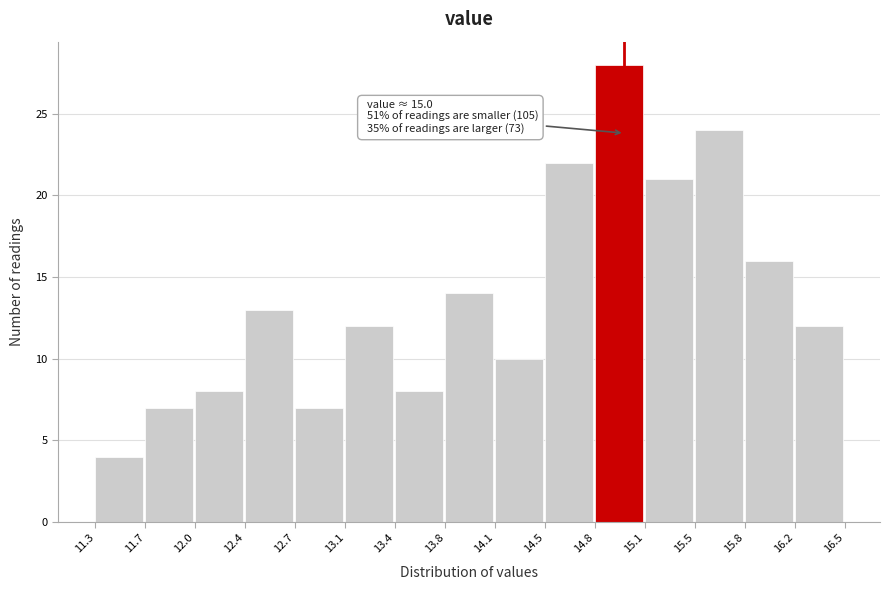

Which range on the x-axis has the tallest bar?

14.8 to 15.1